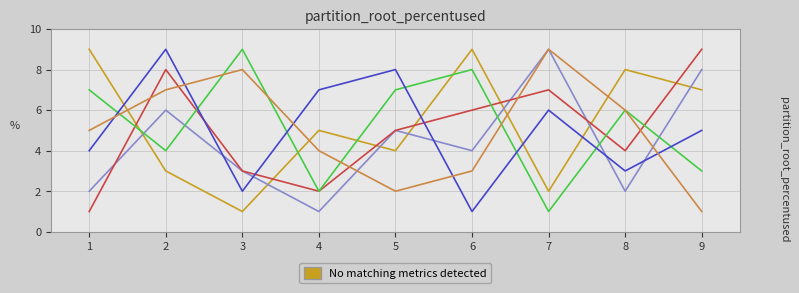

What is the maximum value shown in the chart?

9